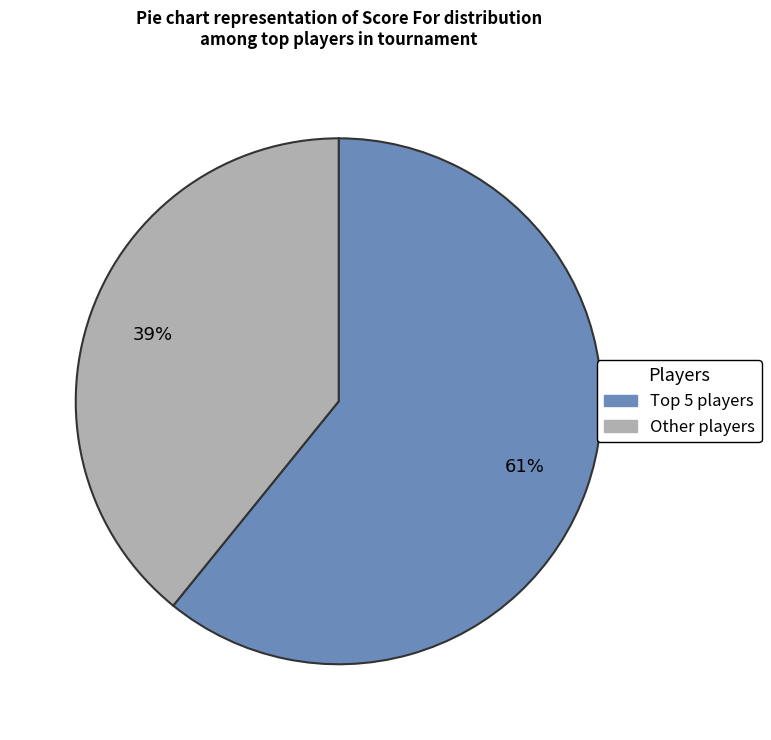

Count the number of slices in the pie.

2